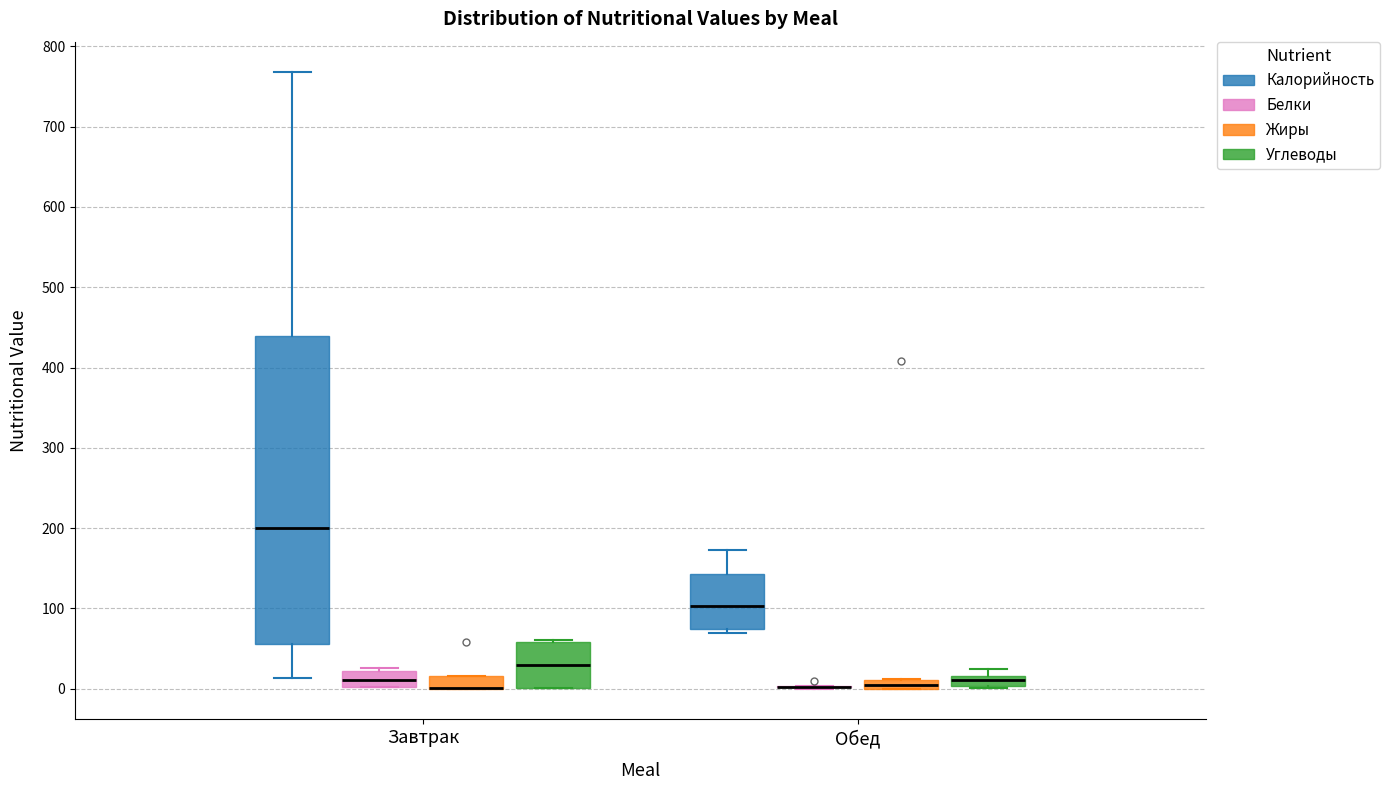

Where does the median line of the box for Завтрак (Углеводы) sit on the y-axis? The values are not printed on the chart, so give them approximately, as read against the axis.

30